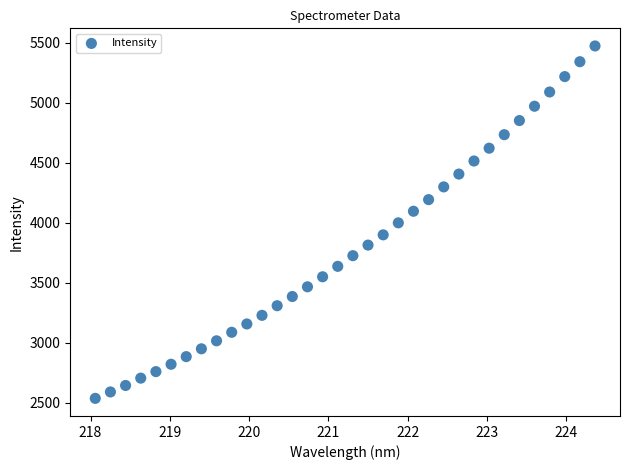

What is the range of X values (max minus min)?

6.3